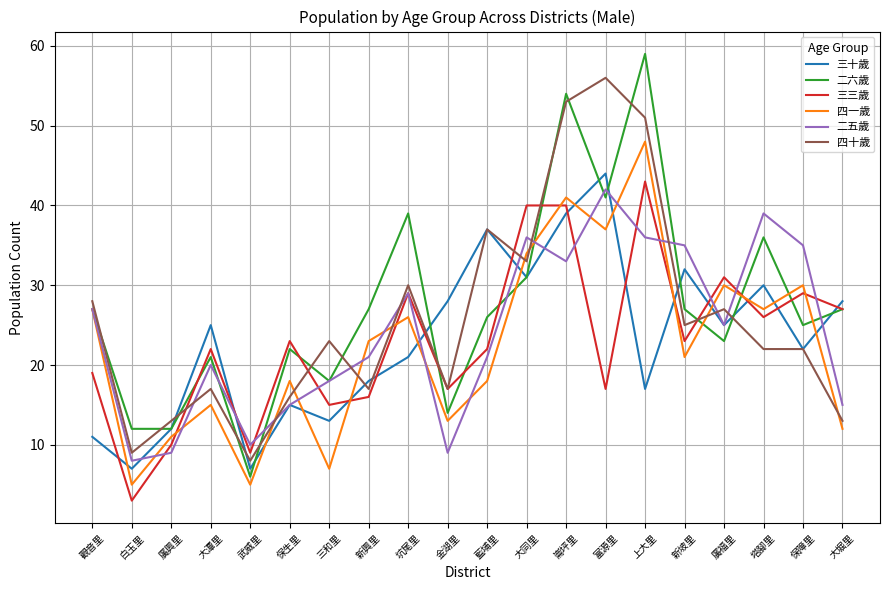

Reading left to right, list all the values displayed in this chart.

三十歲: 觀音里=11	白玉里=7	廣興里=12	大潭里=25	武威里=7	保生里=15	三和里=13	新興里=18	坑尾里=21	金湖里=28	藍埔里=37	大同里=31	崙坪里=39	富源里=44	上大里=17	新坡里=32	廣福里=25	塔腳里=30	保障里=22	大堀里=28
二六歲: 觀音里=27	白玉里=12	廣興里=12	大潭里=21	武威里=6	保生里=22	三和里=18	新興里=27	坑尾里=39	金湖里=14	藍埔里=26	大同里=31	崙坪里=54	富源里=41	上大里=59	新坡里=27	廣福里=23	塔腳里=36	保障里=25	大堀里=27
三三歲: 觀音里=19	白玉里=3	廣興里=10	大潭里=22	武威里=9	保生里=23	三和里=15	新興里=16	坑尾里=29	金湖里=17	藍埔里=22	大同里=40	崙坪里=40	富源里=17	上大里=43	新坡里=23	廣福里=31	塔腳里=26	保障里=29	大堀里=27
四一歲: 觀音里=27	白玉里=5	廣興里=11	大潭里=15	武威里=5	保生里=18	三和里=7	新興里=23	坑尾里=26	金湖里=13	藍埔里=18	大同里=34	崙坪里=41	富源里=37	上大里=48	新坡里=21	廣福里=30	塔腳里=27	保障里=30	大堀里=12
二五歲: 觀音里=27	白玉里=8	廣興里=9	大潭里=20	武威里=10	保生里=15	三和里=18	新興里=21	坑尾里=29	金湖里=9	藍埔里=21	大同里=36	崙坪里=33	富源里=42	上大里=36	新坡里=35	廣福里=25	塔腳里=39	保障里=35	大堀里=15
四十歲: 觀音里=28	白玉里=9	廣興里=13	大潭里=17	武威里=8	保生里=16	三和里=23	新興里=17	坑尾里=30	金湖里=17	藍埔里=37	大同里=33	崙坪里=53	富源里=56	上大里=51	新坡里=25	廣福里=27	塔腳里=22	保障里=22	大堀里=13